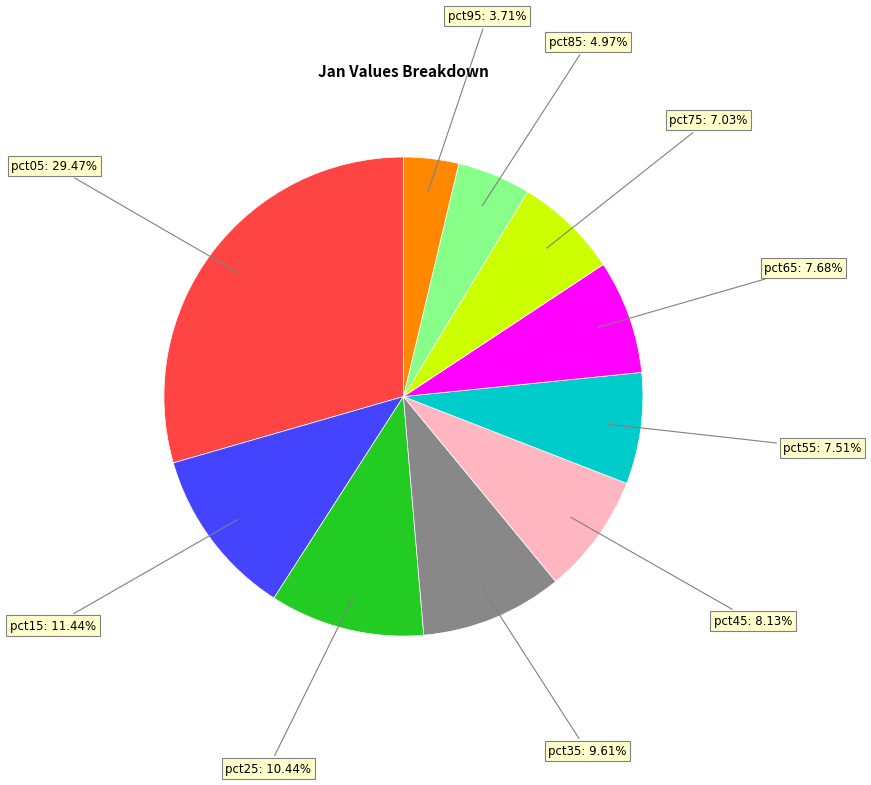

Is there a majority slice in this chart?

No